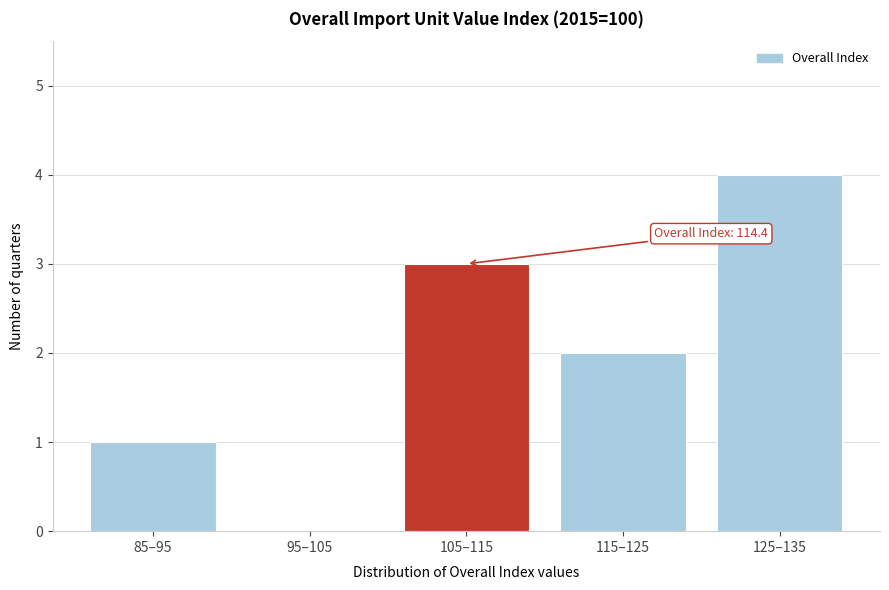

Reading right to left, extract all data points from this chart.

125–135=4	115–125=2	105–115=3	95–105=0	85–95=1